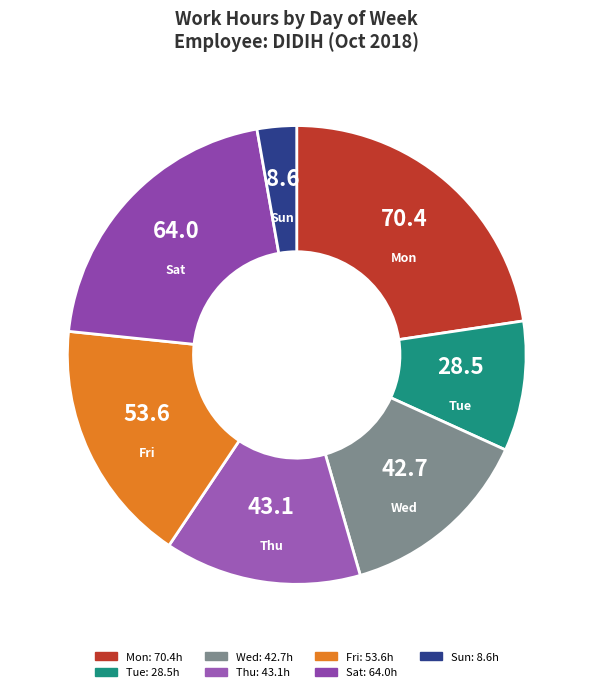

The Sun slice represents 3% of the pie. True or false?

True